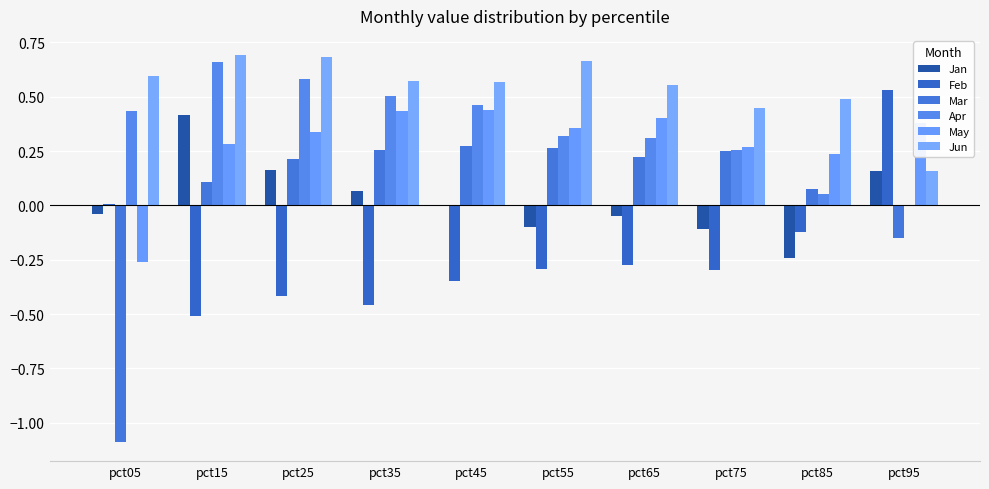

At which label is Feb closest to 0?

pct05